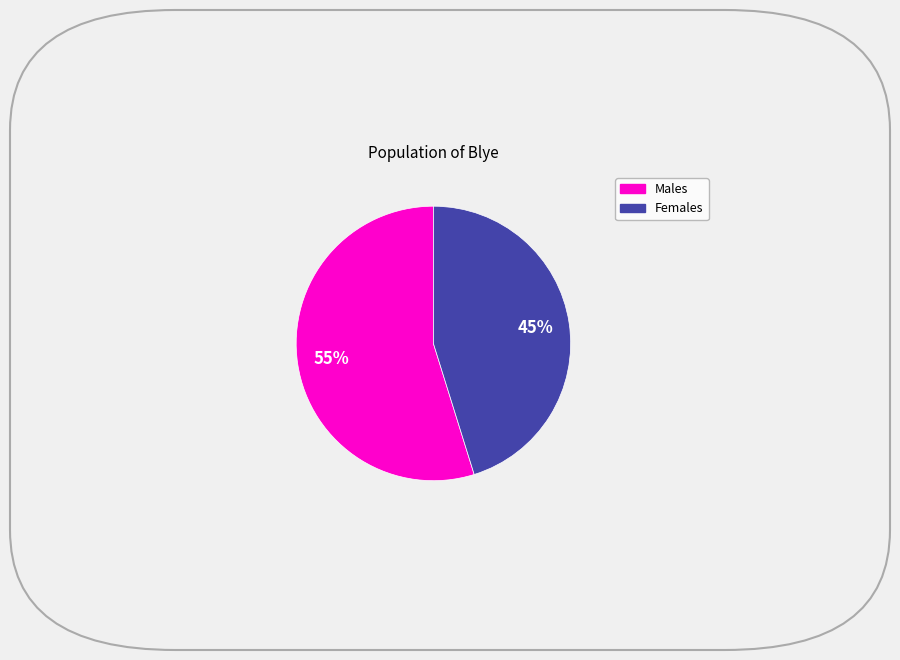

Does any single category account for the majority?

Yes